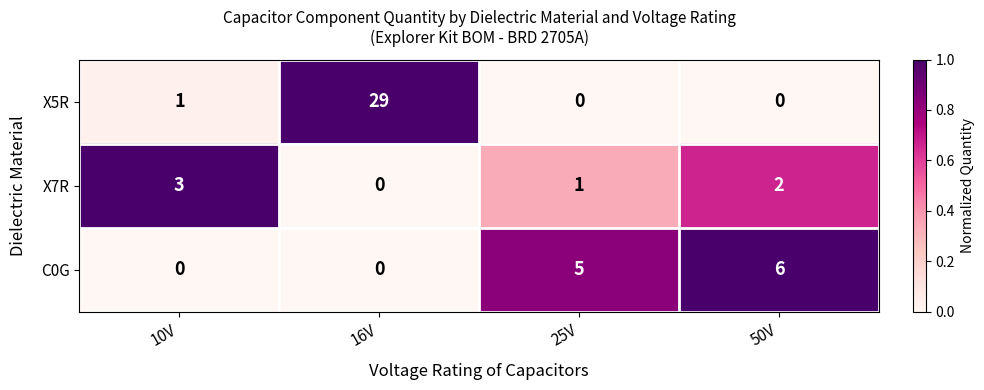

The value of X7R at 16V is 0. True or false?

True